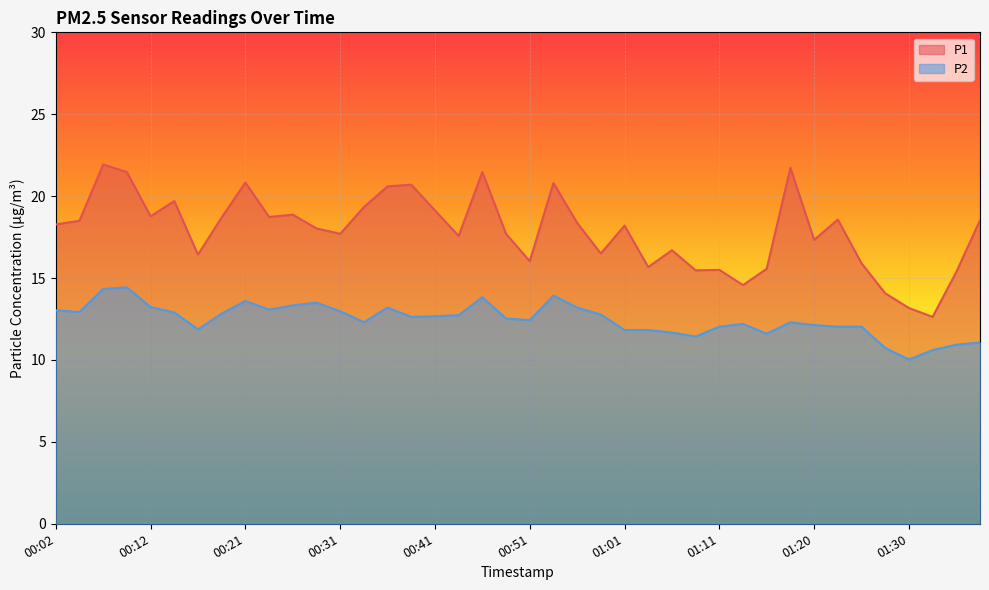

What is the lowest value of the P2 series?

10.0